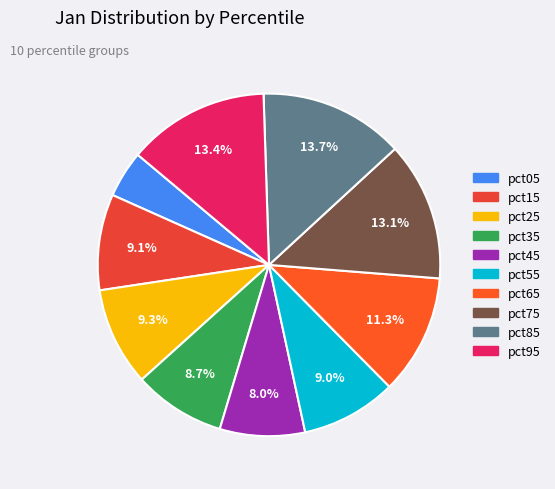

What percentage is the pct35 slice, to the nearest percent?

9%